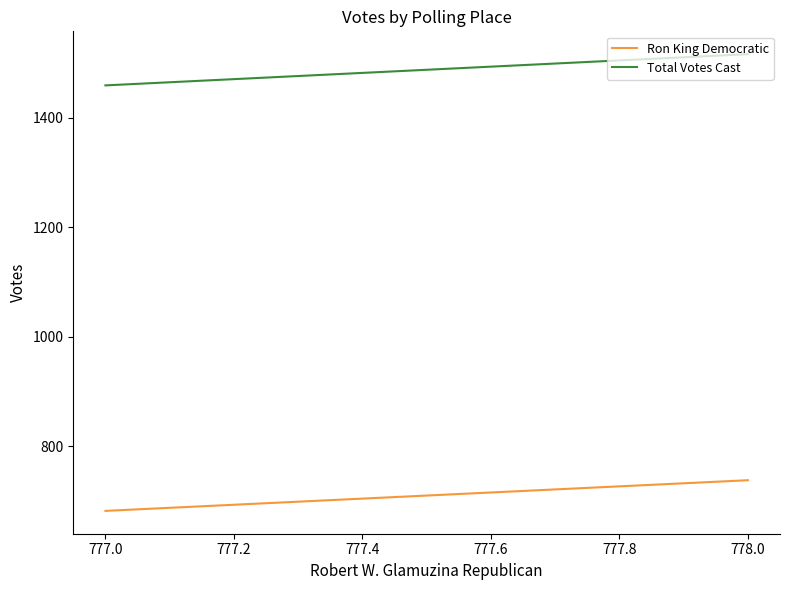

What are all the series names shown in the legend?

Ron King Democratic, Total Votes Cast